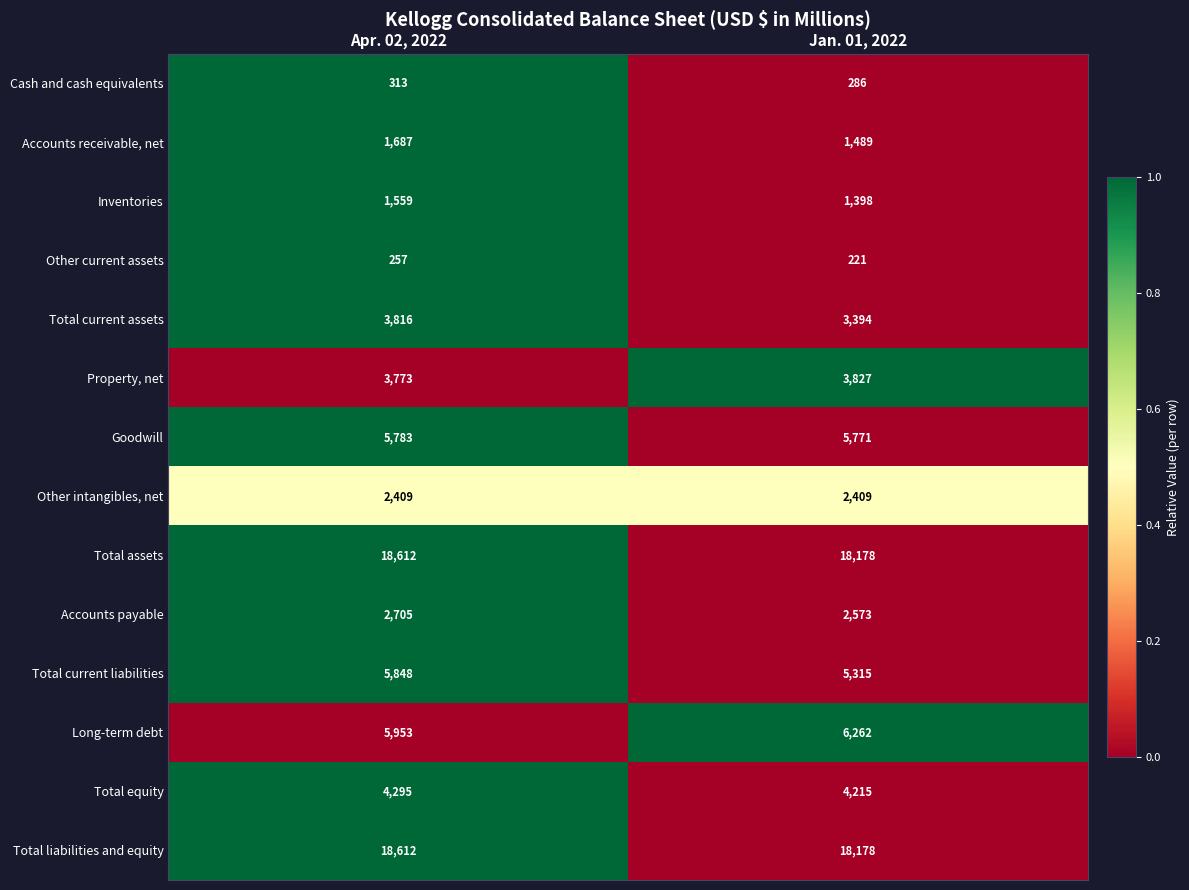

List the labels in order of Property, net value, smallest first.

Apr. 02, 2022, Jan. 01, 2022